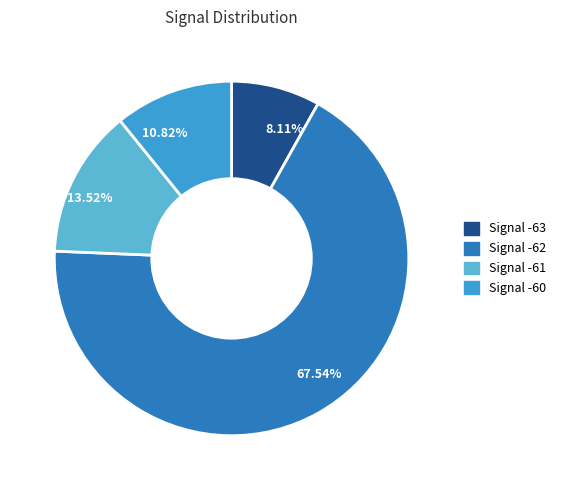

Count the number of slices in the pie.

4